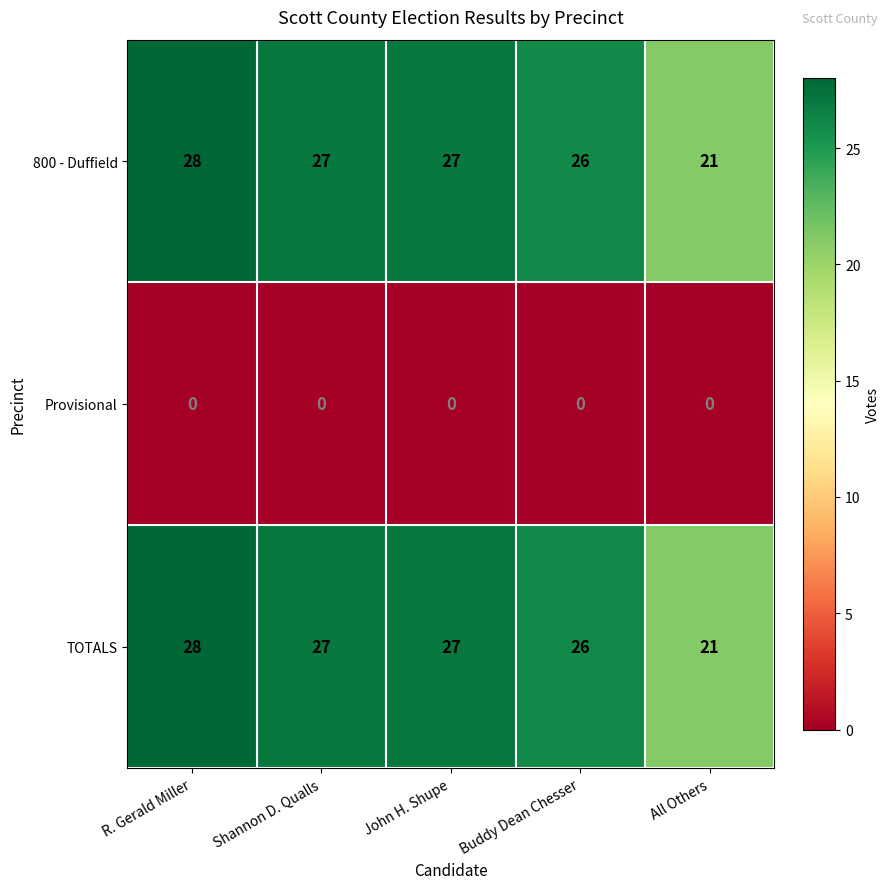

Where is 800 - Duffield nearest to the value 24?

Buddy Dean Chesser